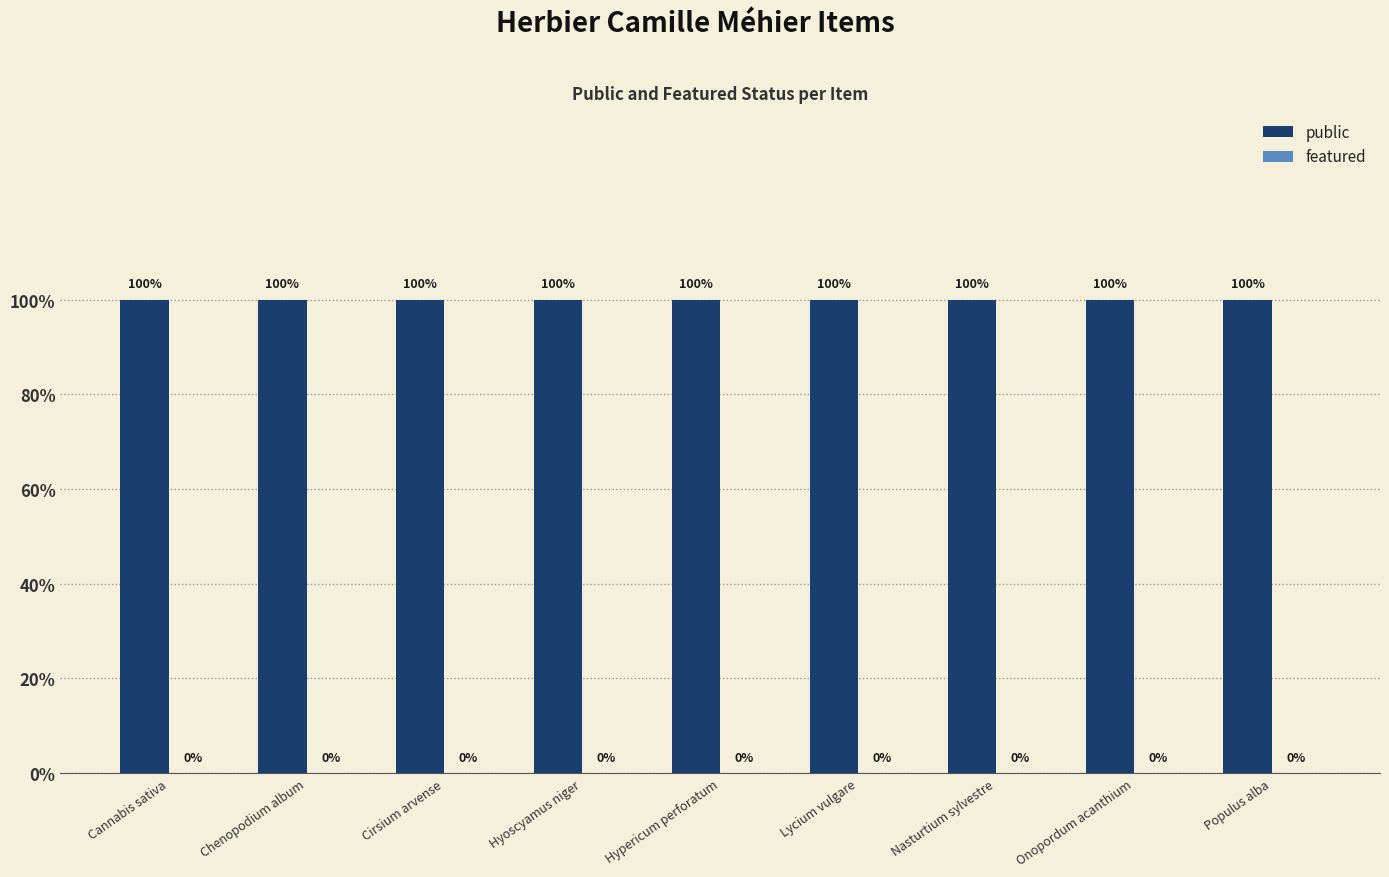

The public series shows 1 at Hyoscyamus niger. True or false?

False